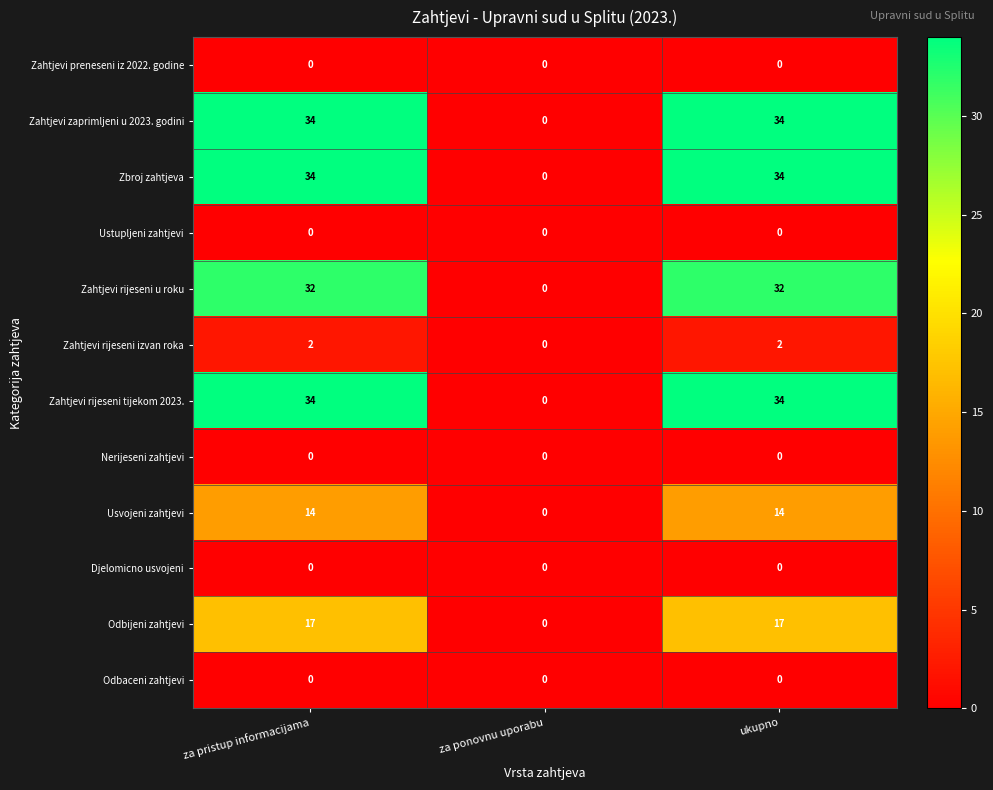

Which category has the lowest value in the Odbijeni zahtjevi series?

za ponovnu uporabu